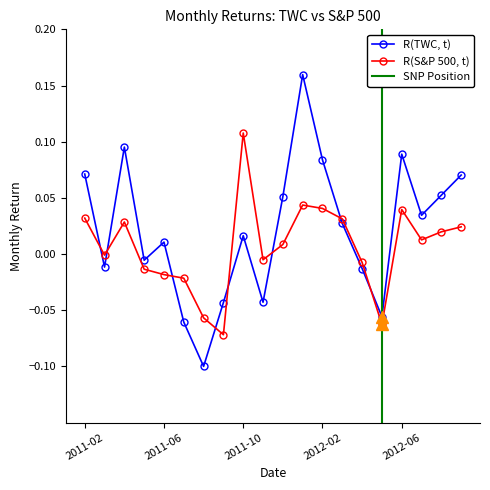

True or false: R(S&P 500, t) and R(TWC, t) cross at least once.

True